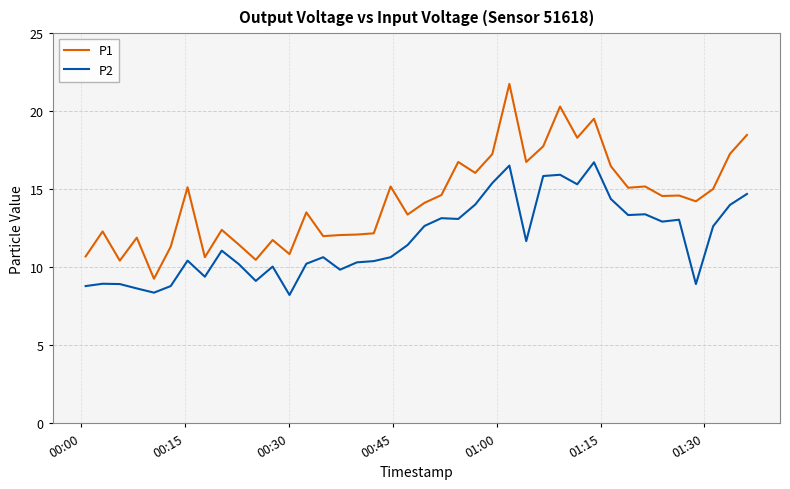

True or false: P1 and P2 cross at least once.

False